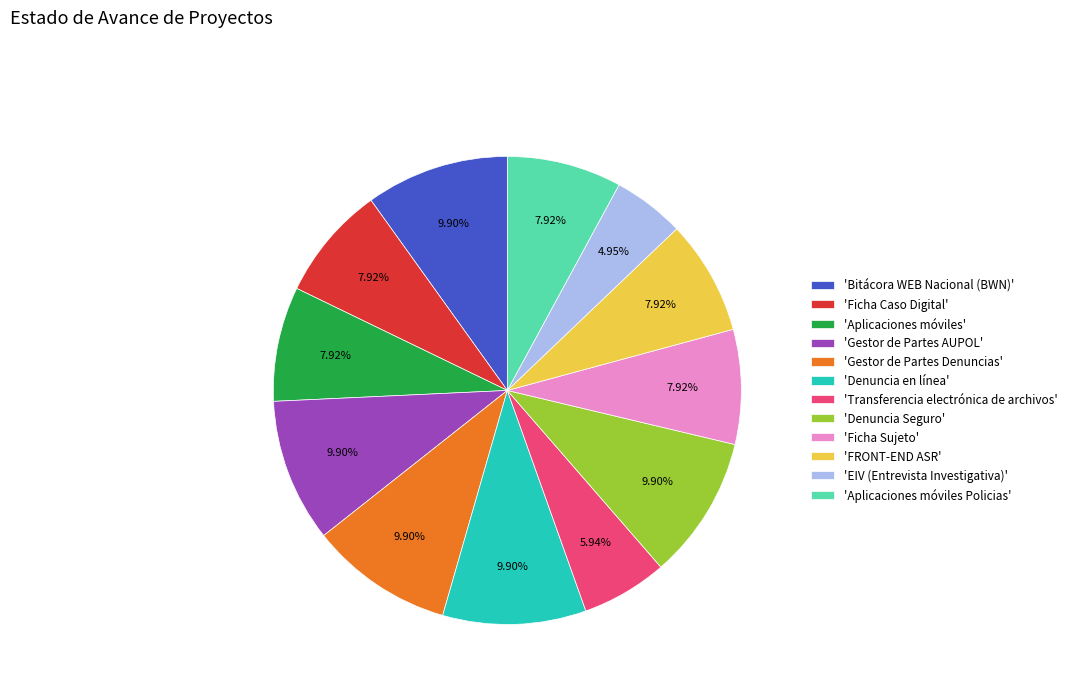

How many slices are in this pie chart?

12